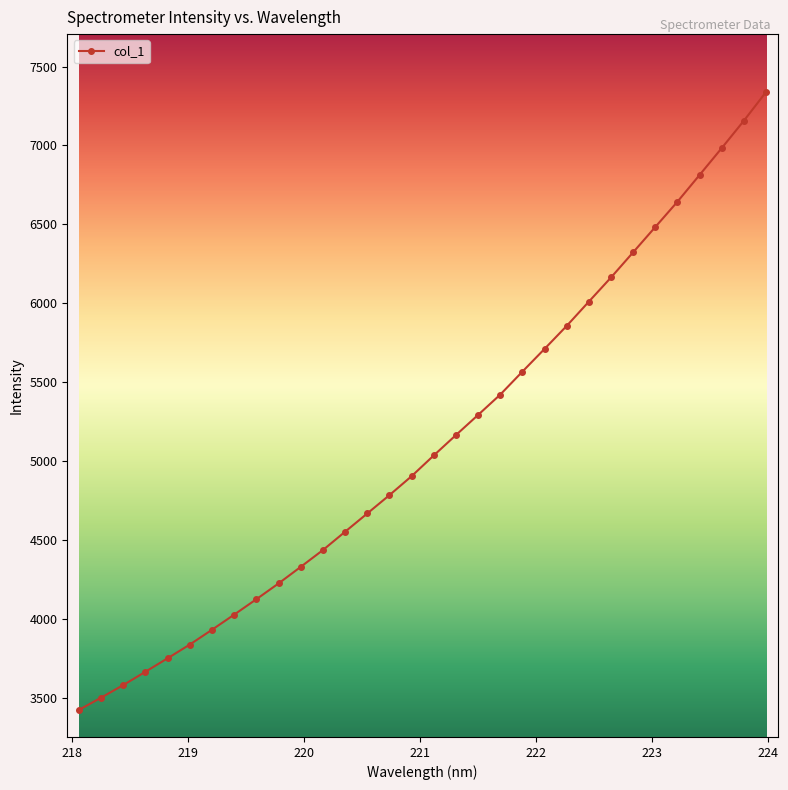

What is the difference between the maximum and minimum values?

3914.4